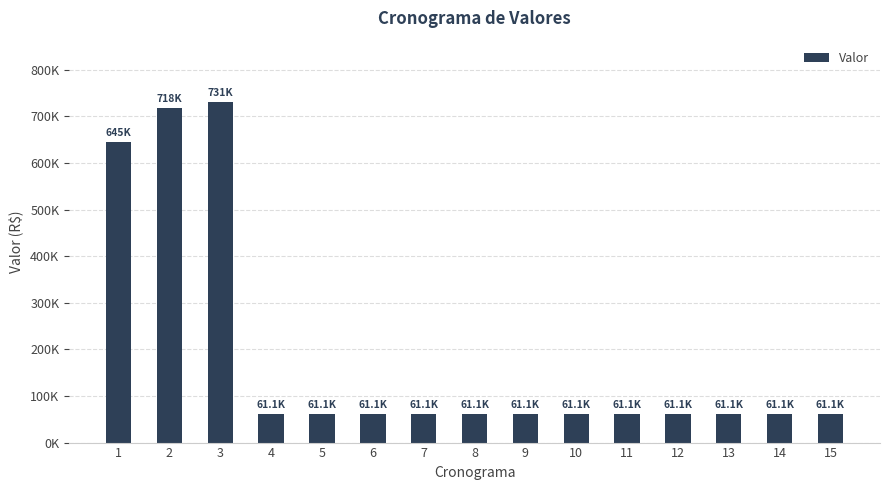

Does the chart contain any negative values?

No